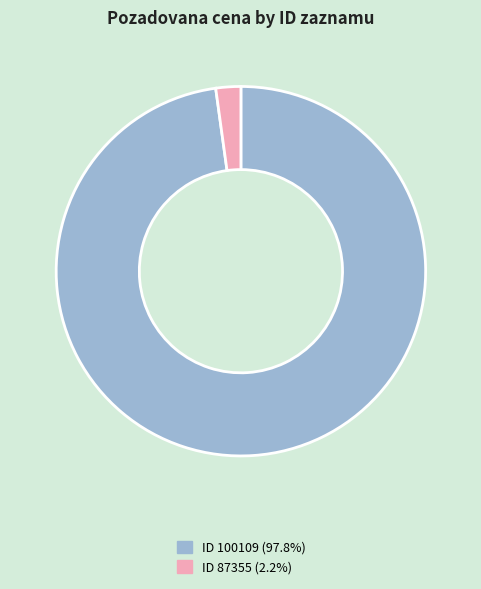

Is there a majority slice in this chart?

Yes